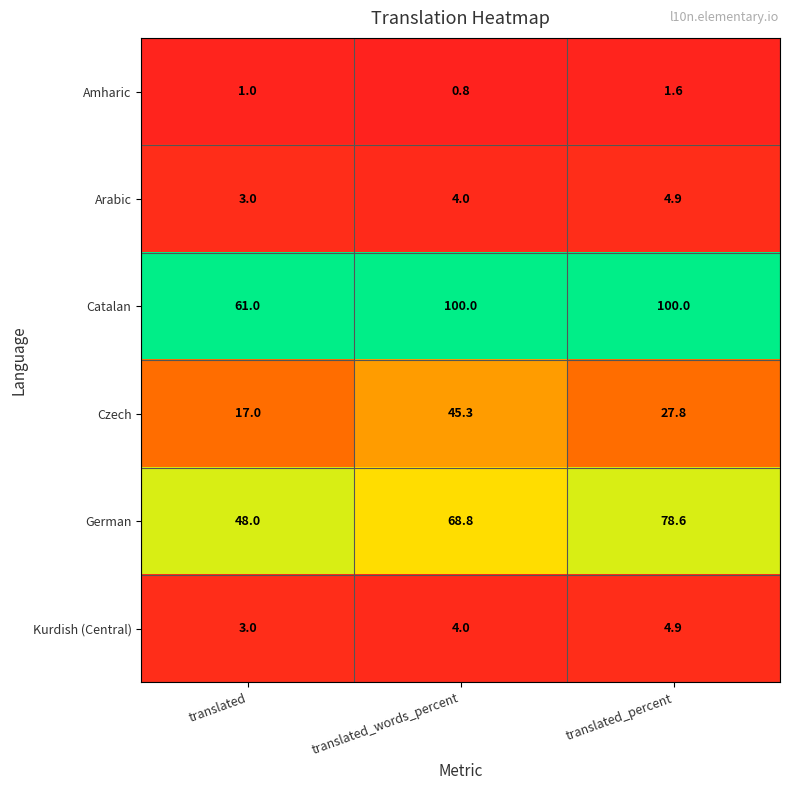

What is the spread (max minus min) of values at translated?

60.0